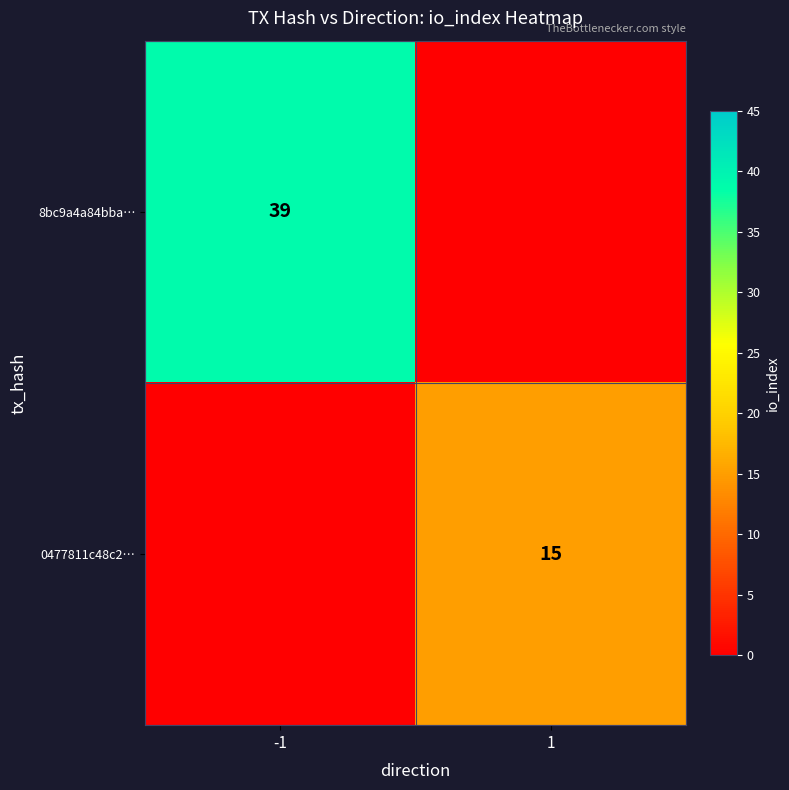

True or false: 0477811c48c2… has a value of 6 at 1.

False